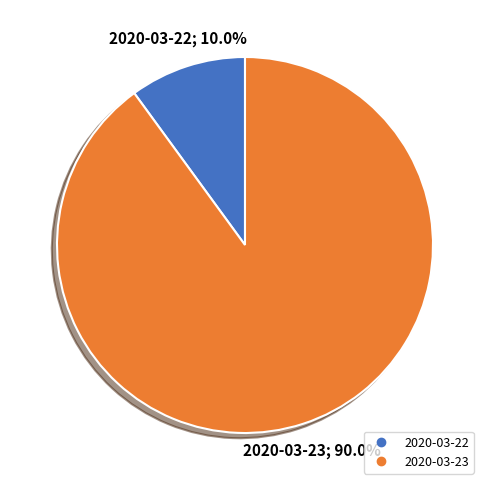

What is the smallest slice in the pie chart?

2020-03-22